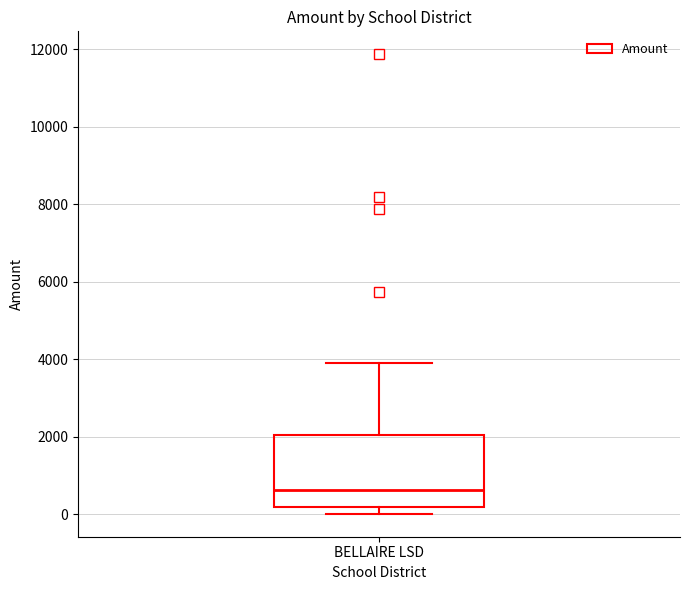

Where does the upper whisker of the box for BELLAIRE LSD end on the y-axis? The values are not printed on the chart, so give them approximately, as read against the axis.

4000